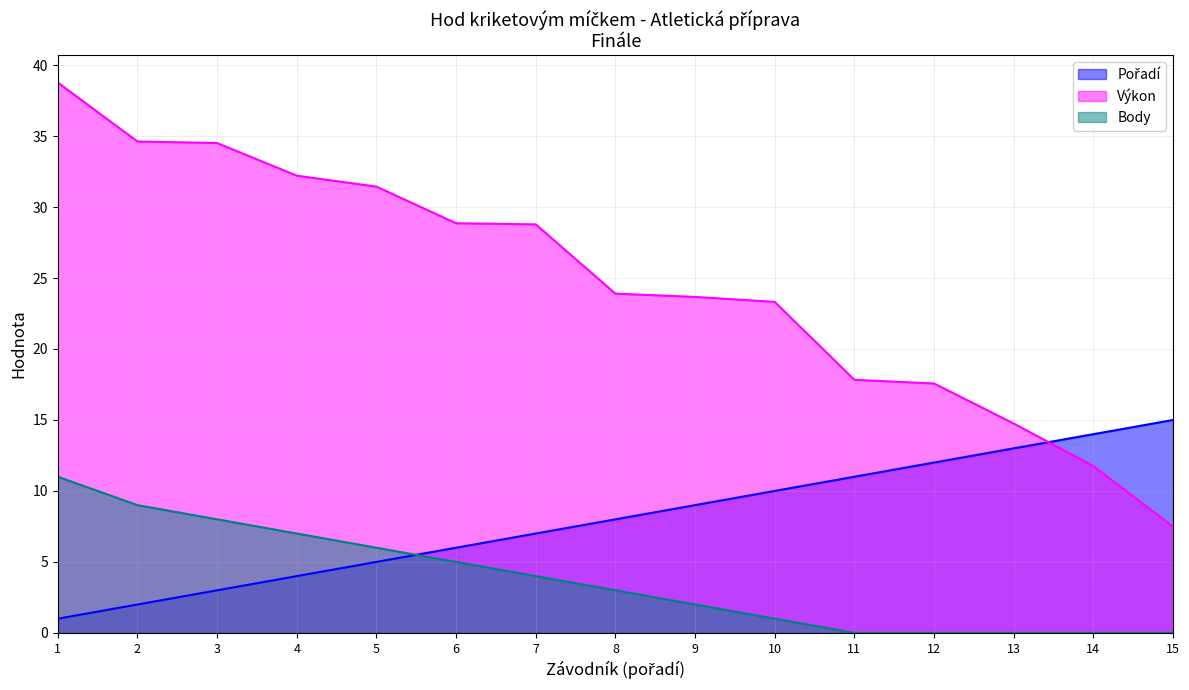

Reading left to right, extract all data points from this chart.

Pořadí: 1.0	2.0	3.0	4.0	5.0	6.0	7.0	8.0	9.0	10.0	11.0	12.0	13.0	14.0	15.0
Výkon: 38.8	34.6	34.5	32.2	31.4	28.9	28.8	23.9	23.7	23.3	17.8	17.6	14.8	11.8	7.5
Body: 11.0	9.0	8.0	7.0	6.0	5.0	4.0	3.0	2.0	1.0	0.0	0.0	0.0	0.0	0.0